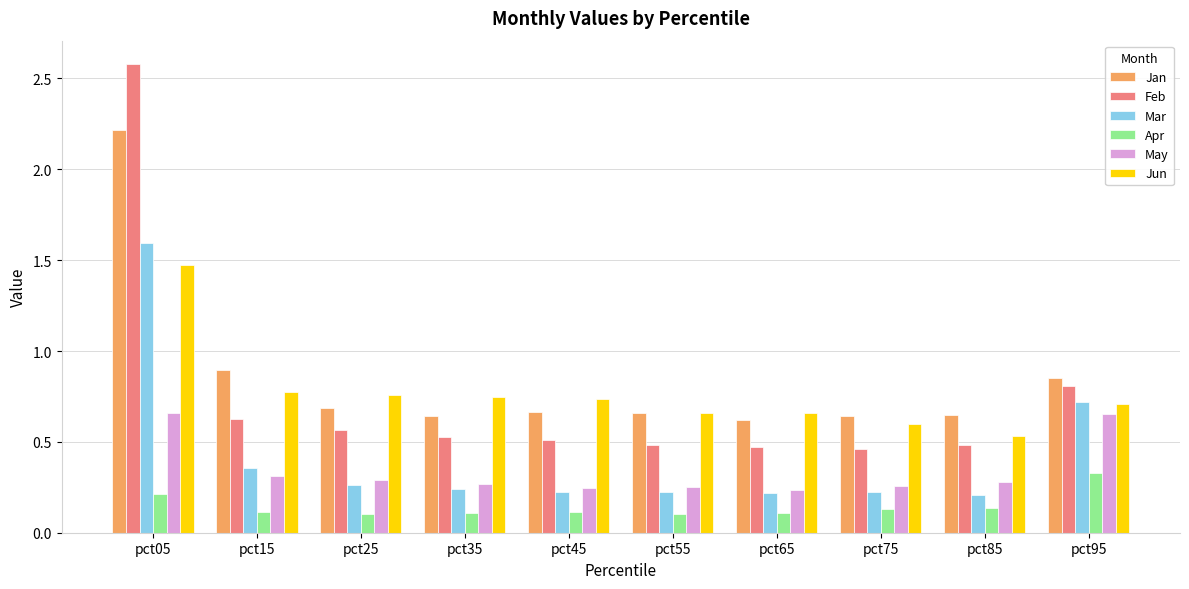

Count the Jun values in the range 0 to 1.

9